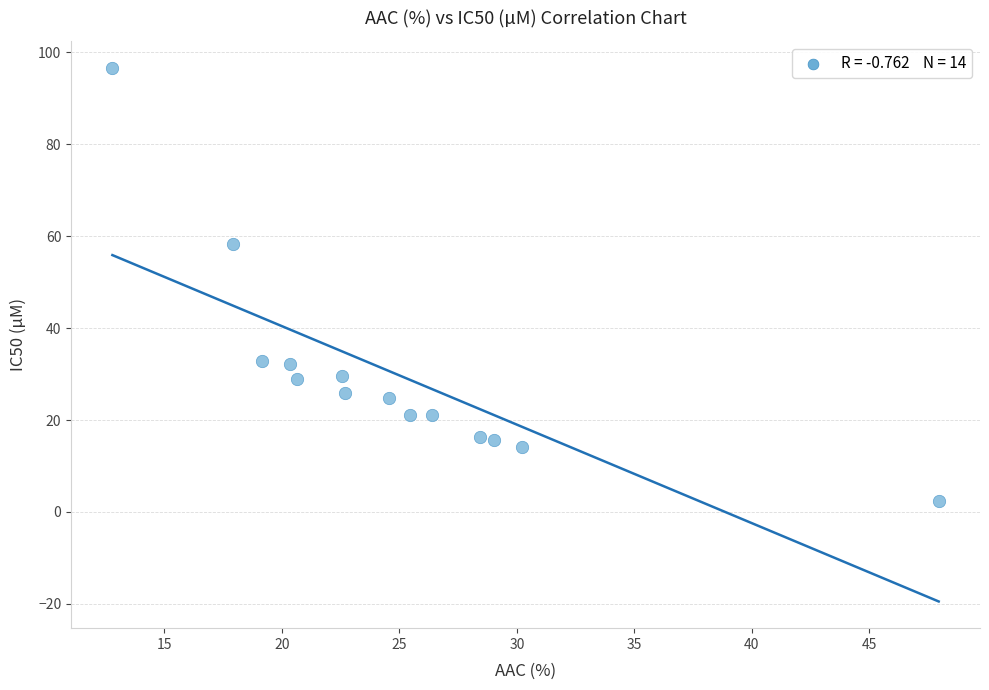

What Y value in the scatter plot is closest to 49?

58.4